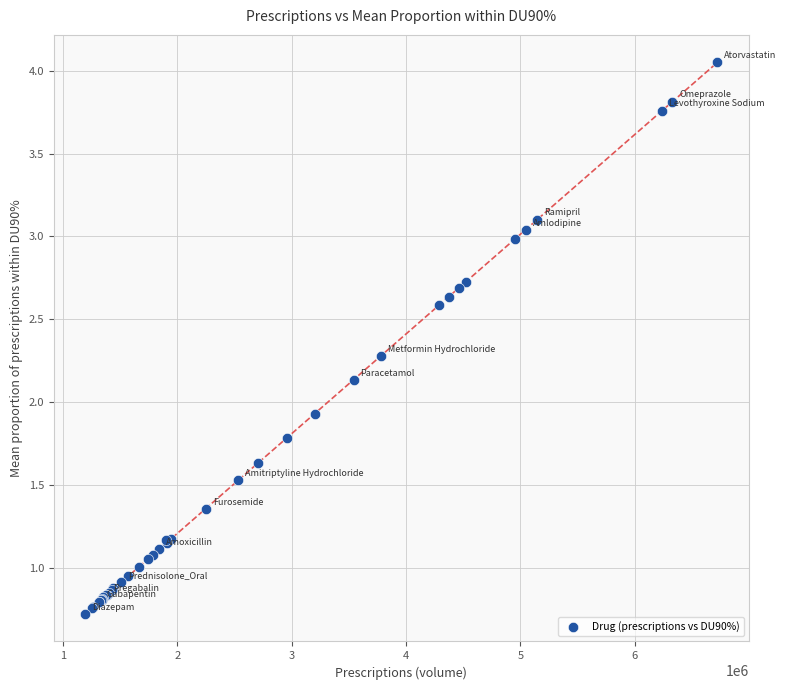

What Y value in the scatter plot is closest to 2?

1.9